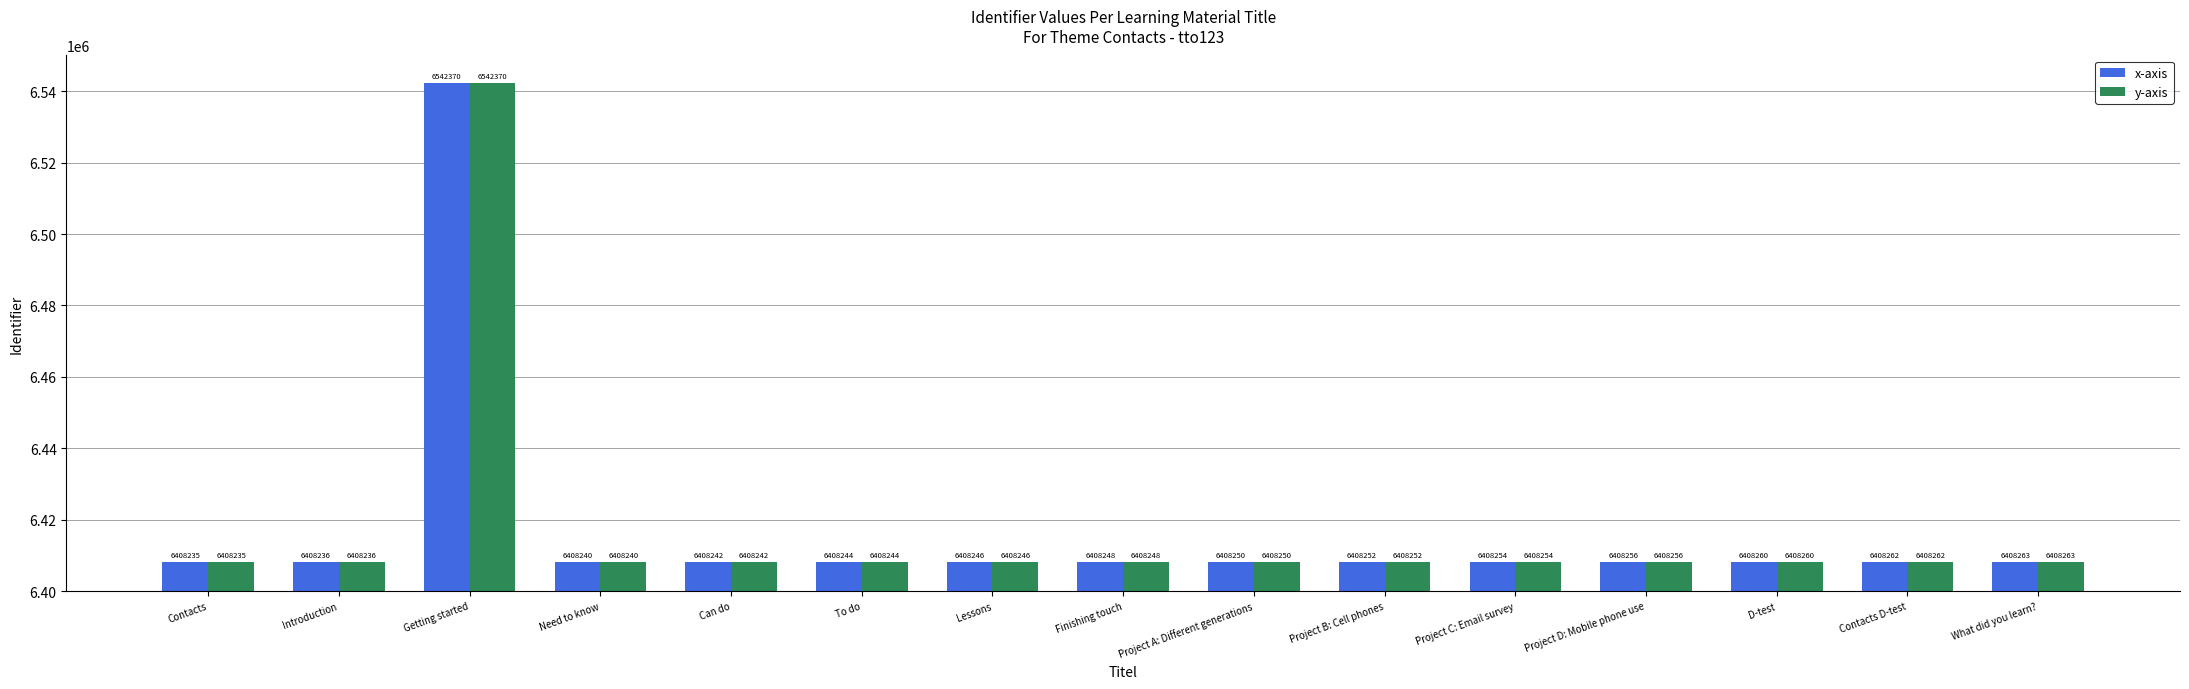

Which label corresponds to the largest value in the chart?

Getting started